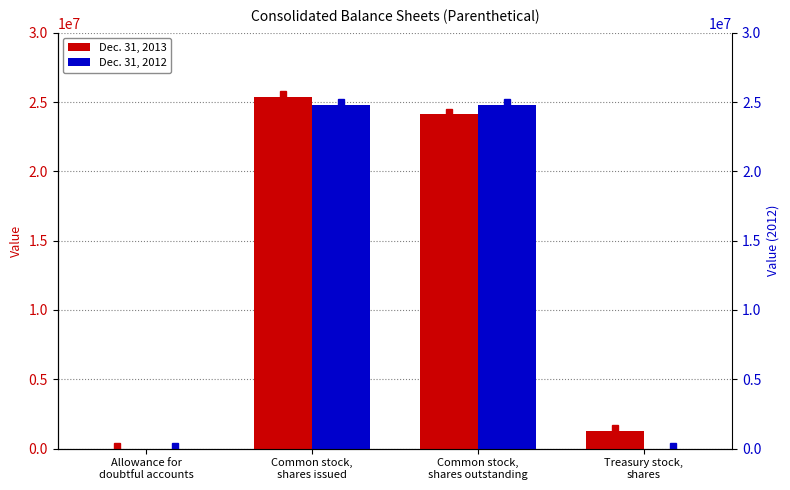

What is the difference between the Dec. 31, 2013 values at Treasury stock,
shares and Allowance for
doubtful accounts?

1268374